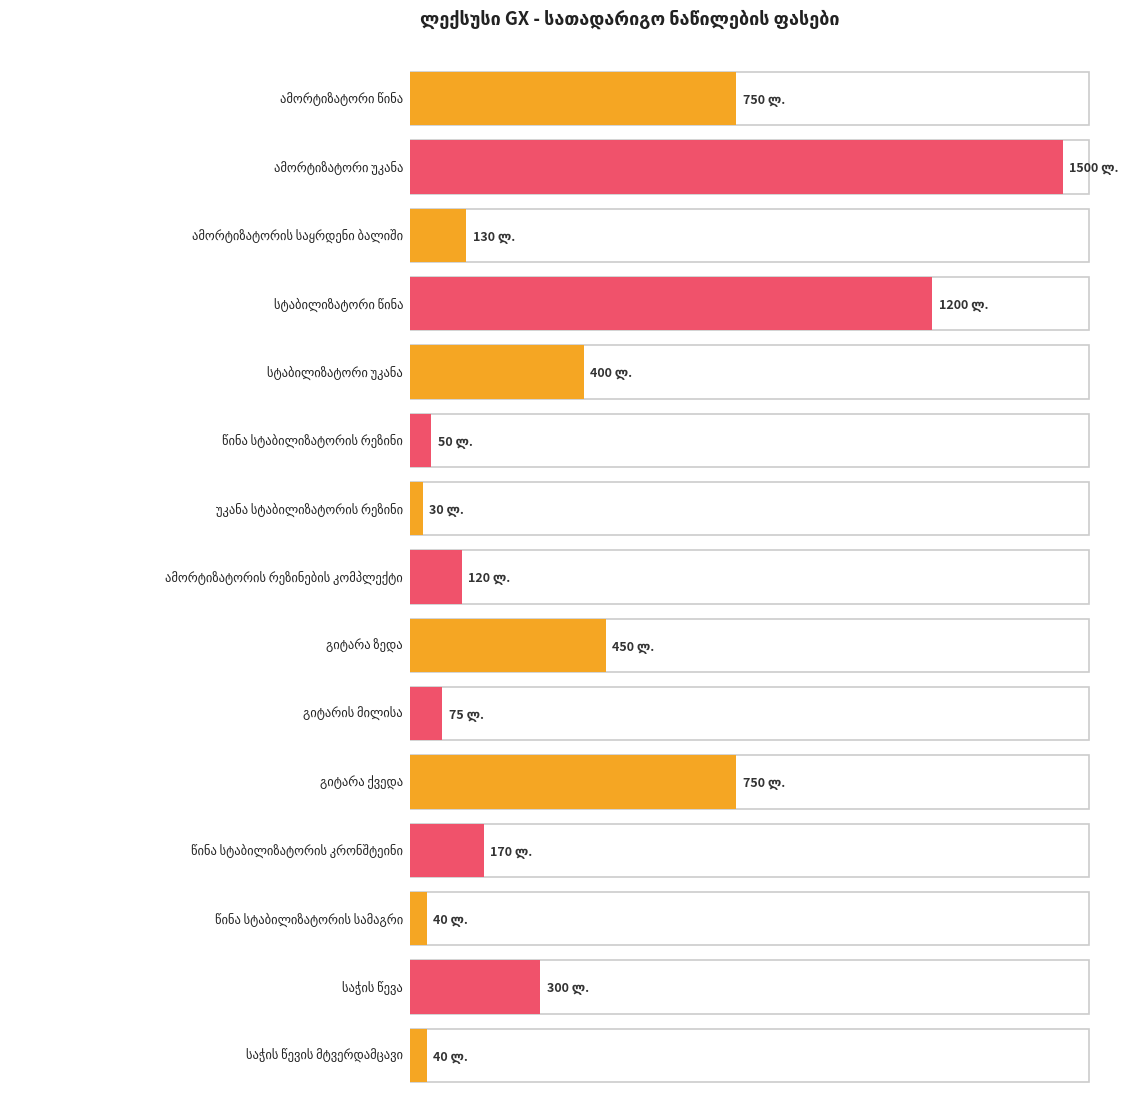

What is the ratio of the value at ამორტიზატორის რეზინების კომპლექტი to the value at სტაბილიზატორი უკანა?

0.3